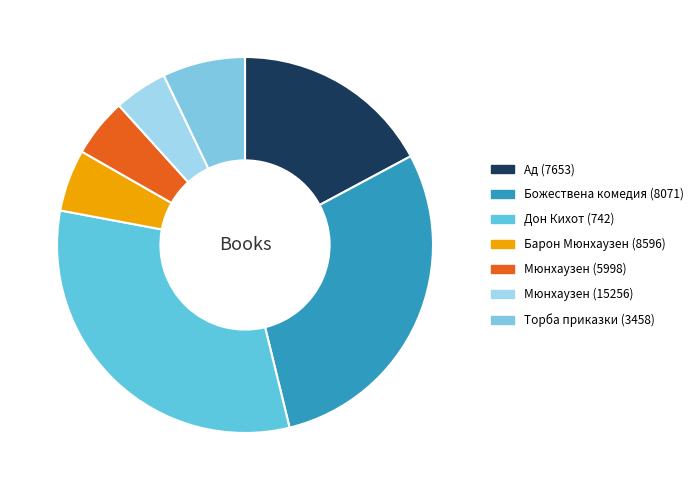

Which slice is the smallest?

Мюнхаузен (15256)